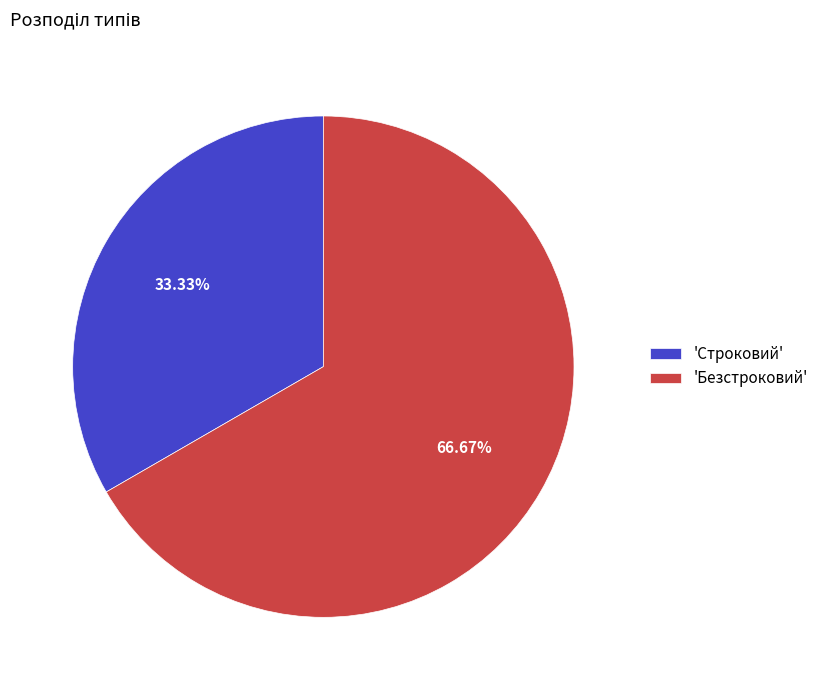

Which has a higher value, 'Безстроковий' or 'Строковий'?

'Безстроковий'